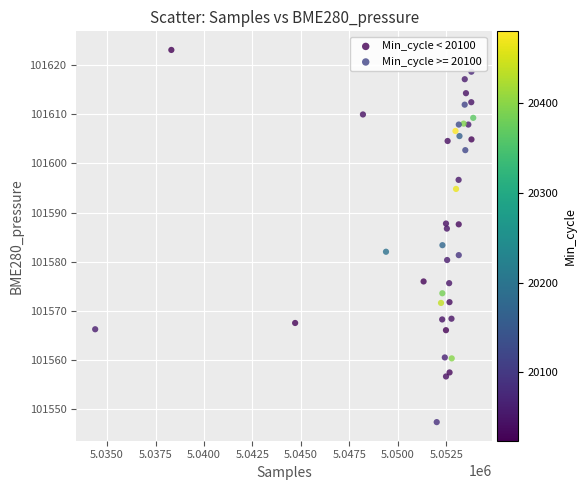

Which series has the widest spread of Y values?

Min_cycle < 20100